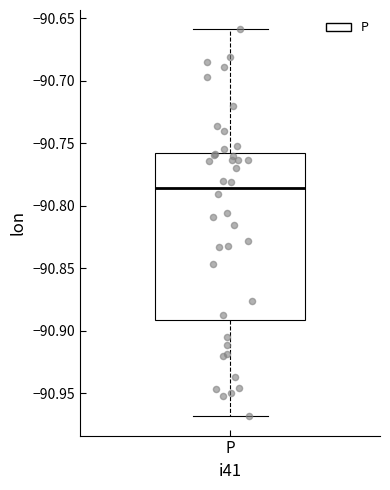

Read this box plot against the y-axis: the position of the median line, the range covered by the box, and the ends of both whiskers. The values are not printed on the chart, so give them approximately, as read against the axis.

median -90.785, box -90.890 to -90.755, whiskers -90.970 to -90.660